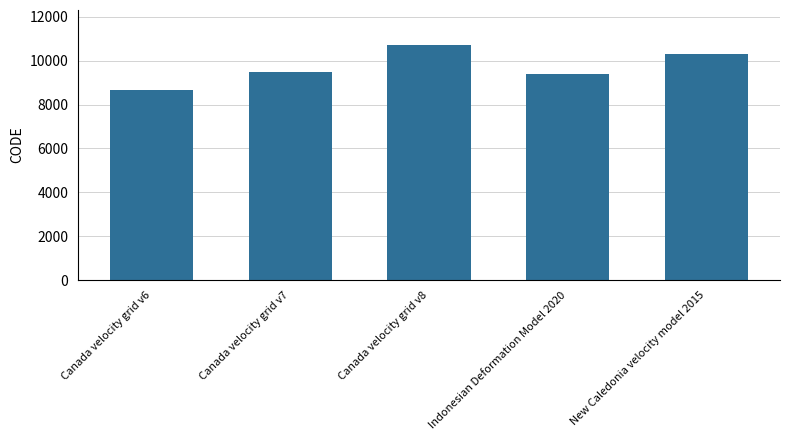

Reading right to left, what are all the values shown in this chart?

New Caledonia velocity model 2015=10323	Indonesian Deformation Model 2020=9375	Canada velocity grid v8=10707	Canada velocity grid v7=9483	Canada velocity grid v6=8676